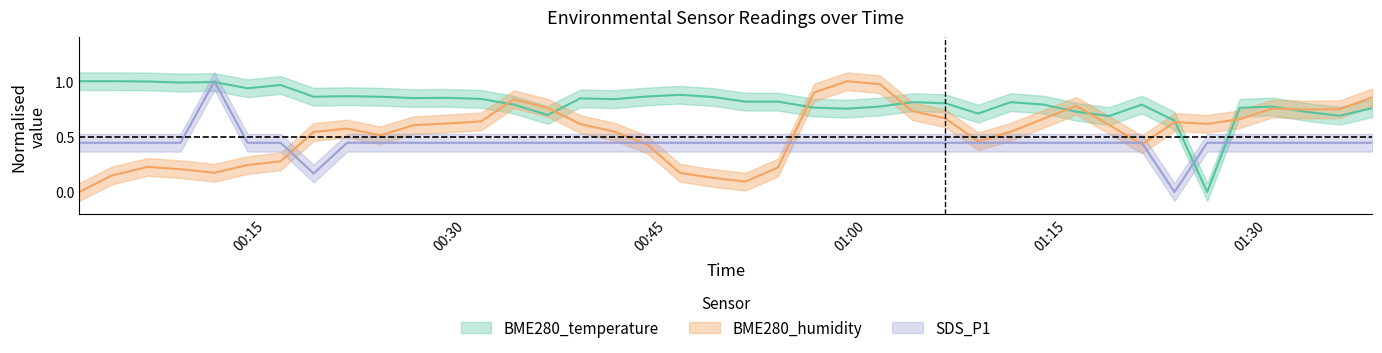

What are all the series names shown in the legend?

BME280_temperature, BME280_humidity, SDS_P1